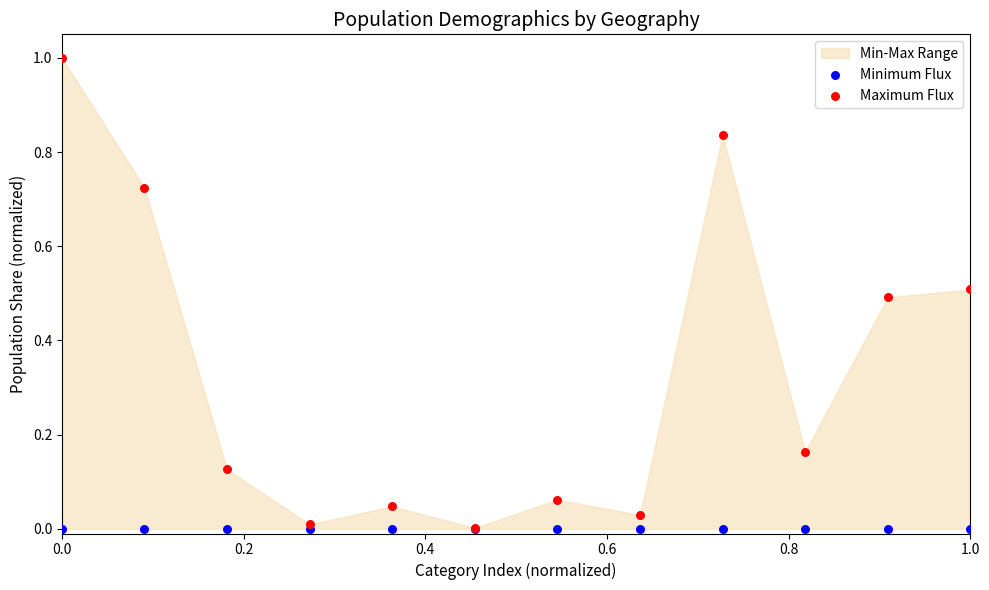

Which series has the widest spread of Y values?

Maximum Flux